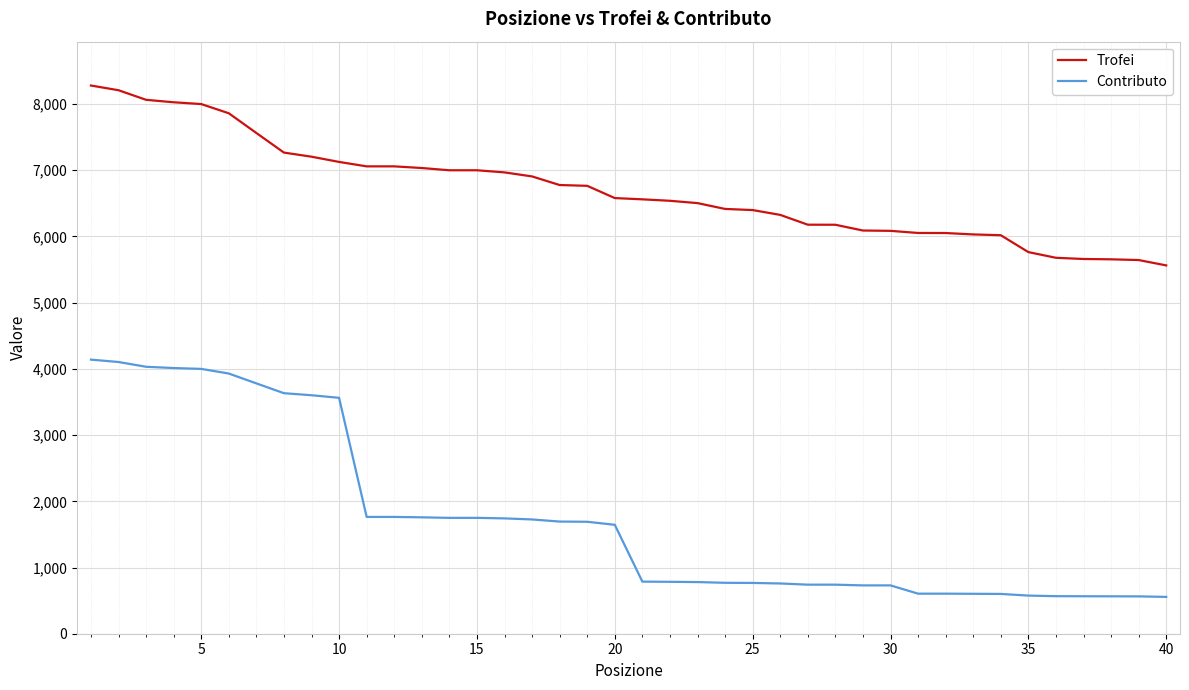

Rank the series by their average value, from lowest to highest.

Contributo, Trofei